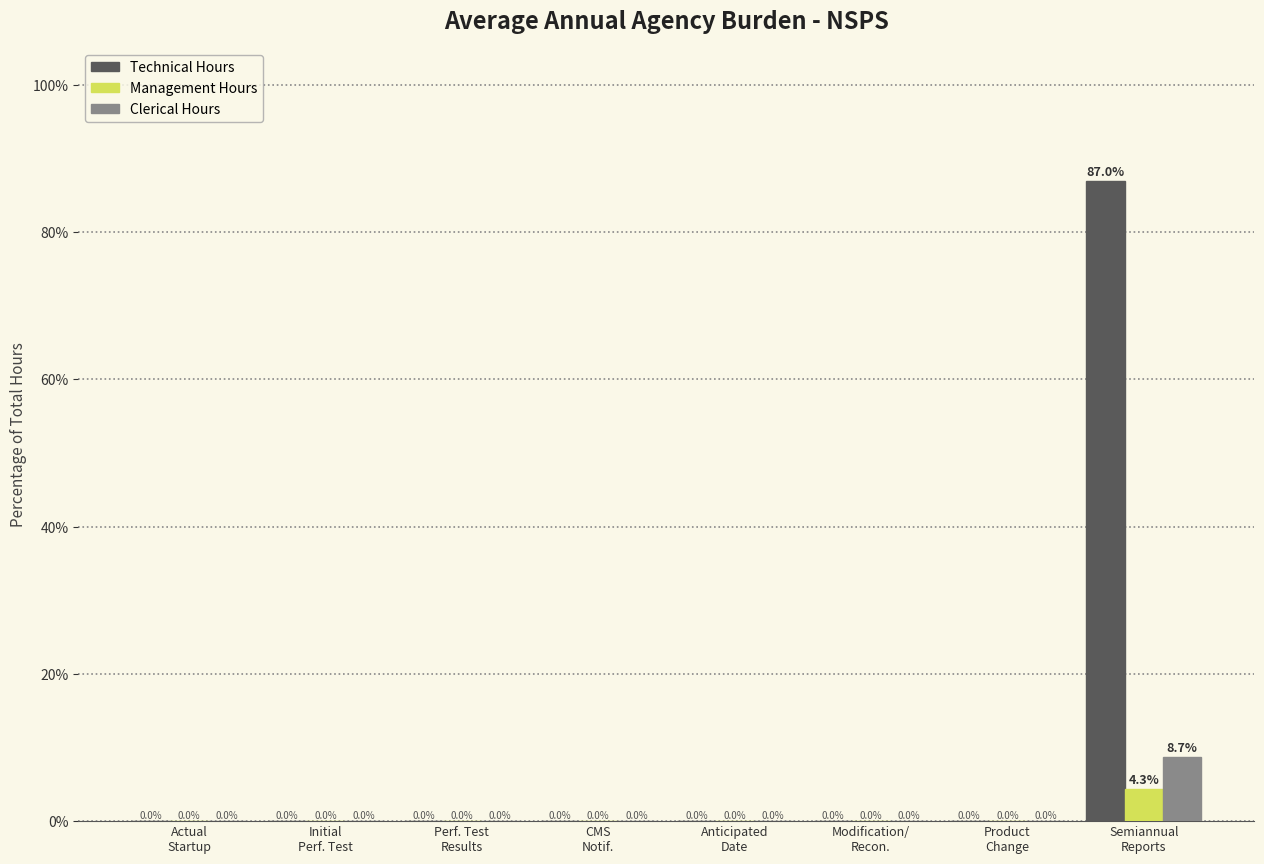

Which series has the largest total across all categories?

Technical Hours